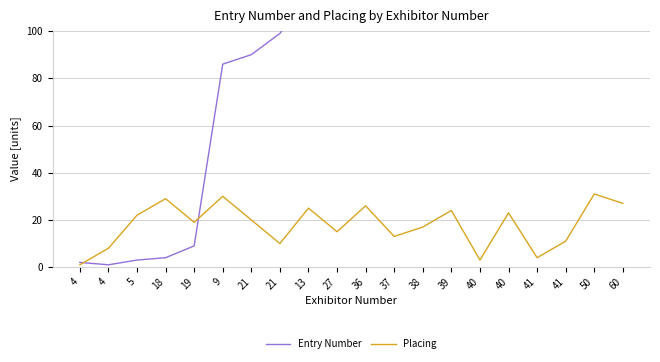

In Entry Number, how many points are lower than both neighbors (excluding endpoints)?

1